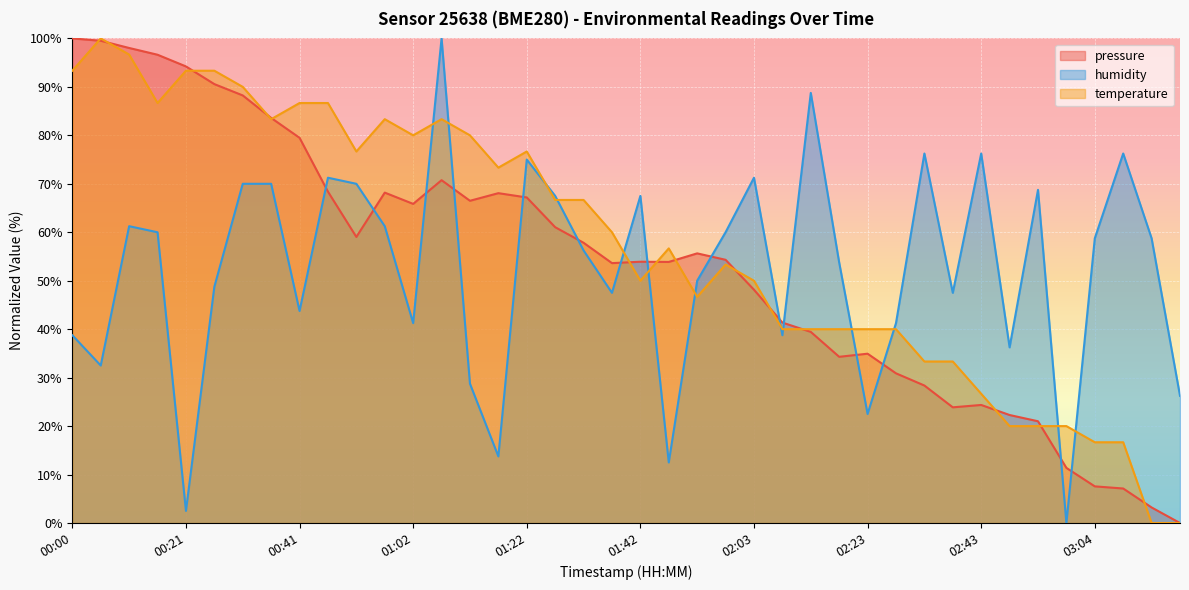

What is the label of the 14th point from the right?

02:13